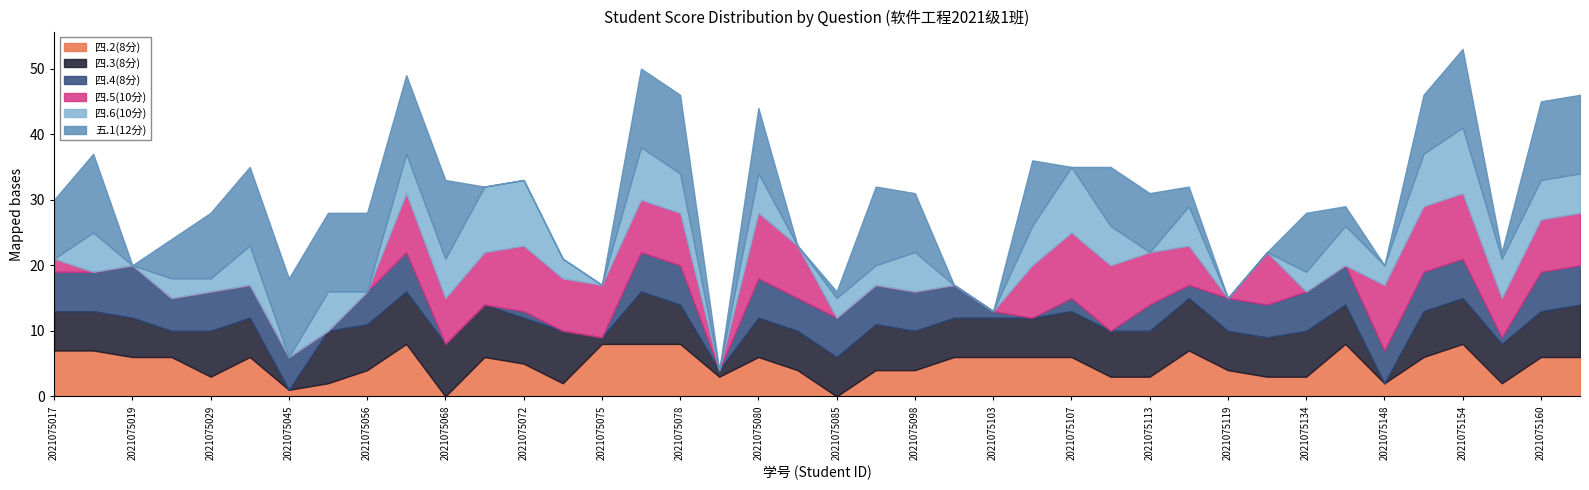

What is the difference between the maximum and minimum values in the 四.5(10分) series?

10